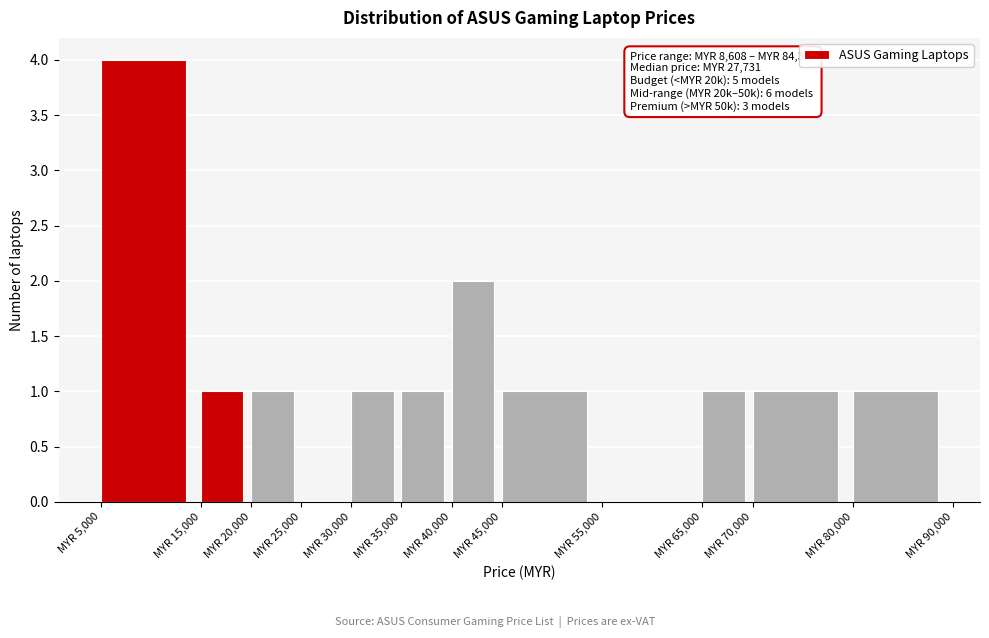

Over which range of the x-axis is the bar tallest?

5000 to 15000